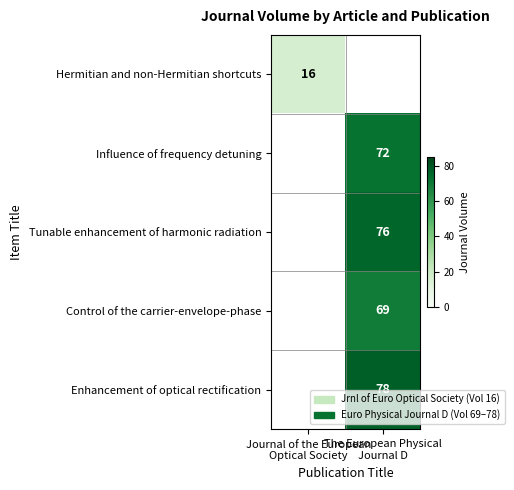

How many series are shown in this chart?

5